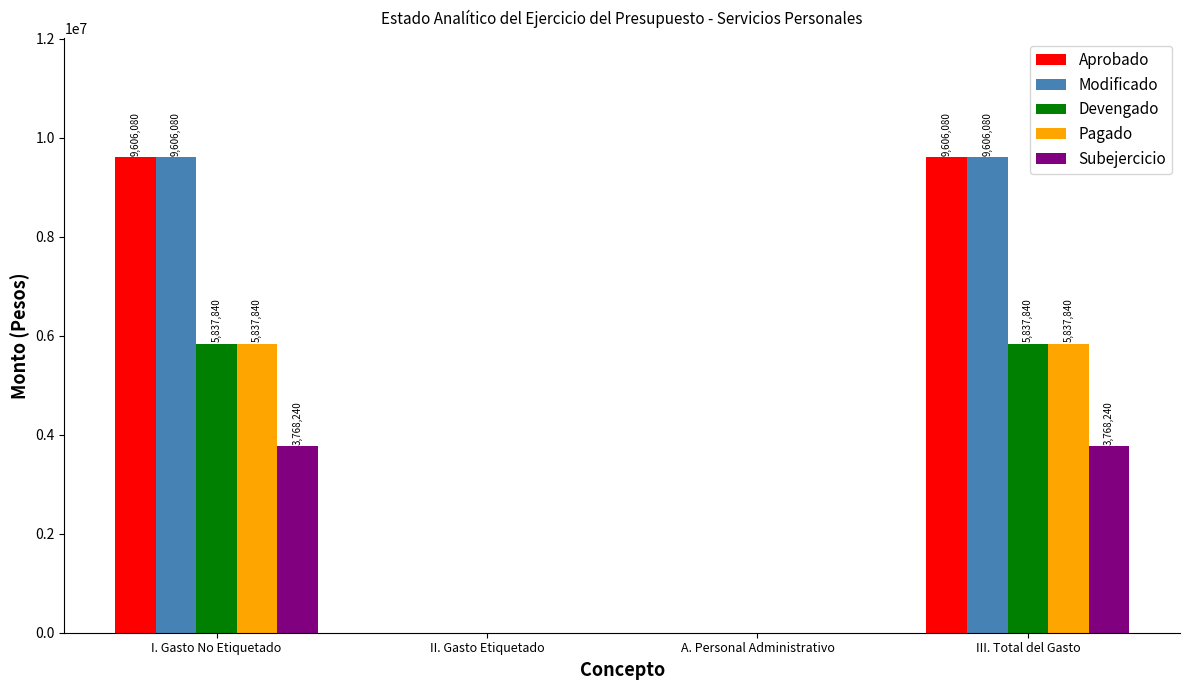

Where does the Subejercicio series first go above 3768239?

I. Gasto No Etiquetado